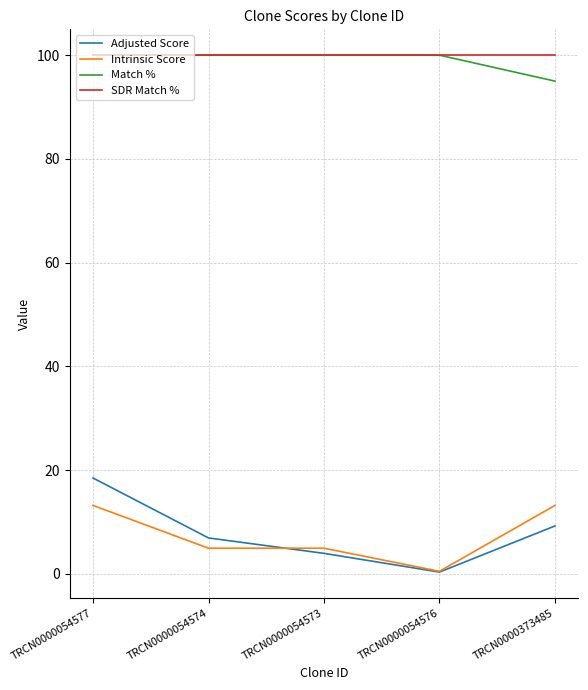

What position from the right is TRCN0000054573?

3